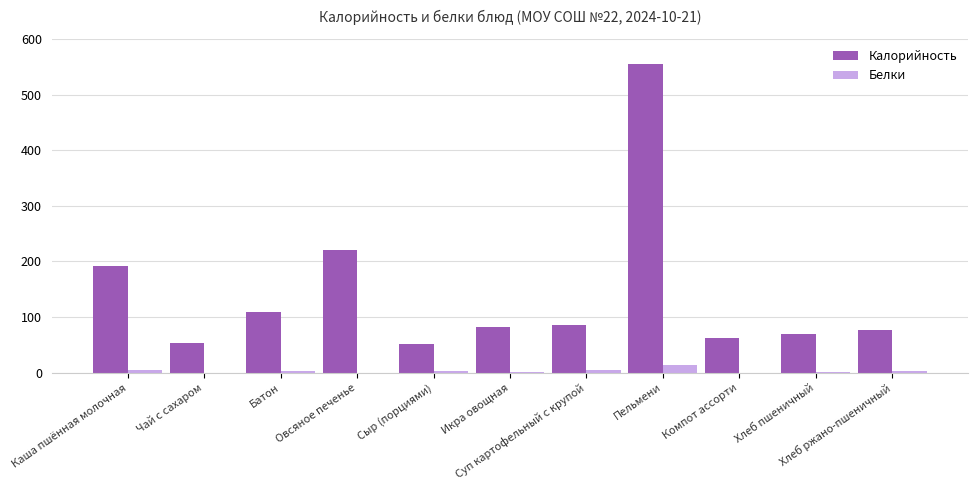

What are all the series names shown in the legend?

Калорийность, Белки